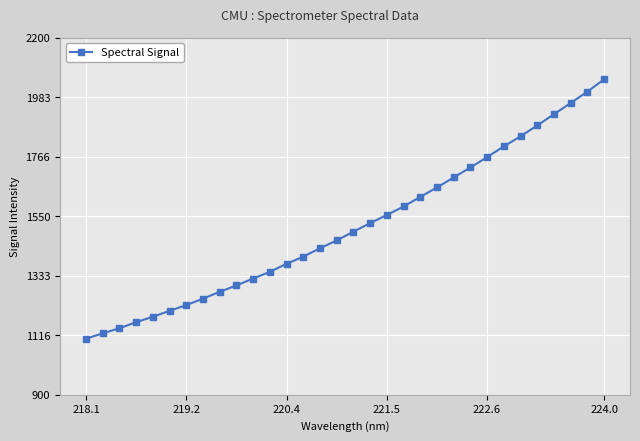

What is the average value?

1512.1